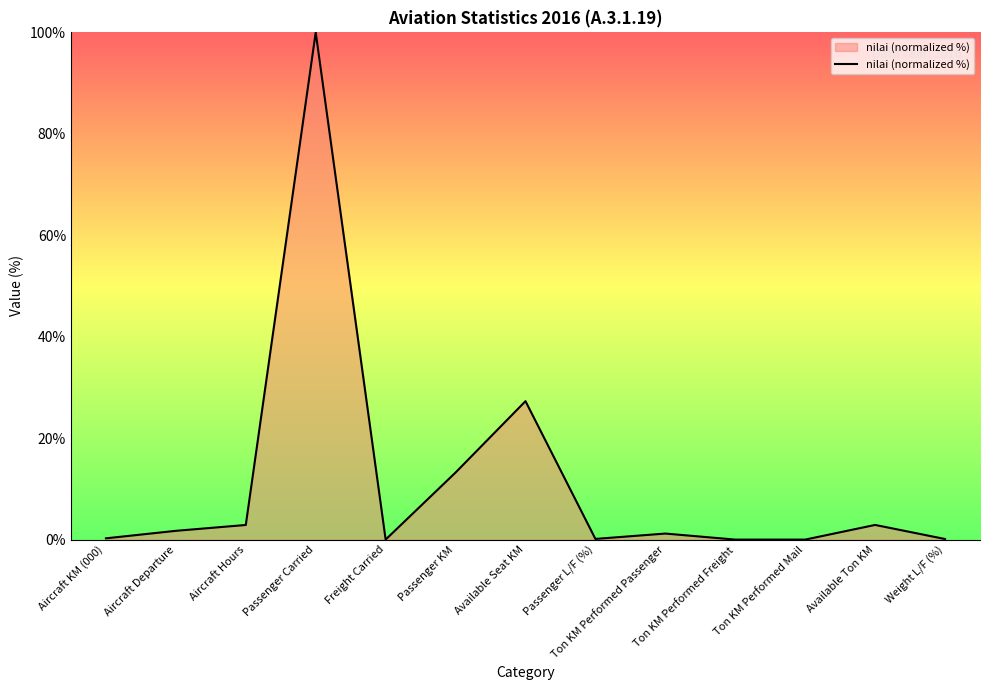

The value at Ton KM Performed Mail is 67.3. True or false?

False